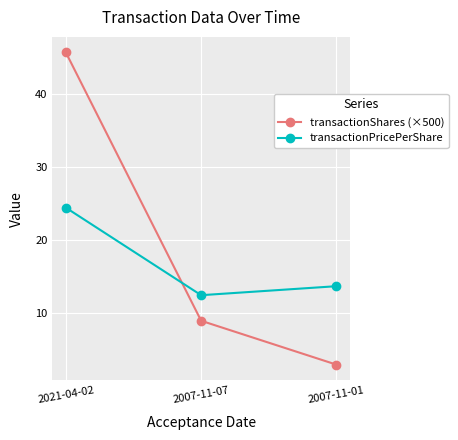

Is it true that transactionPricePerShare equals 5.5 at 2007-11-01?

False